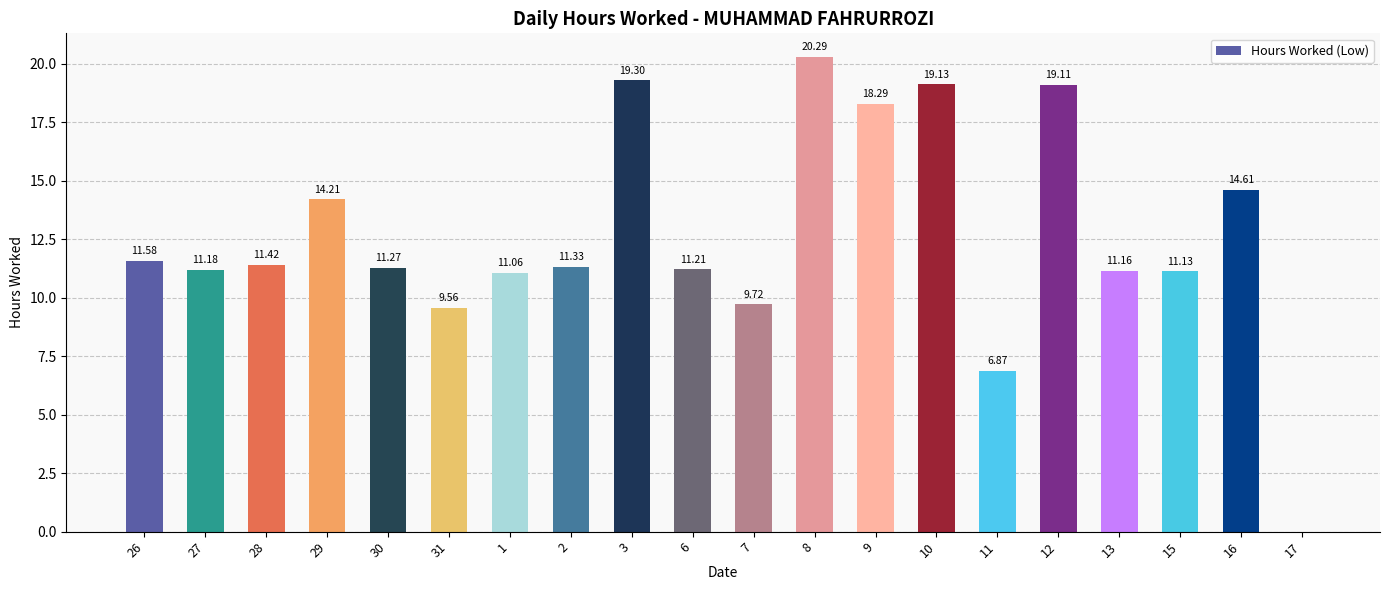

At which label does the data first exceed 11?

26